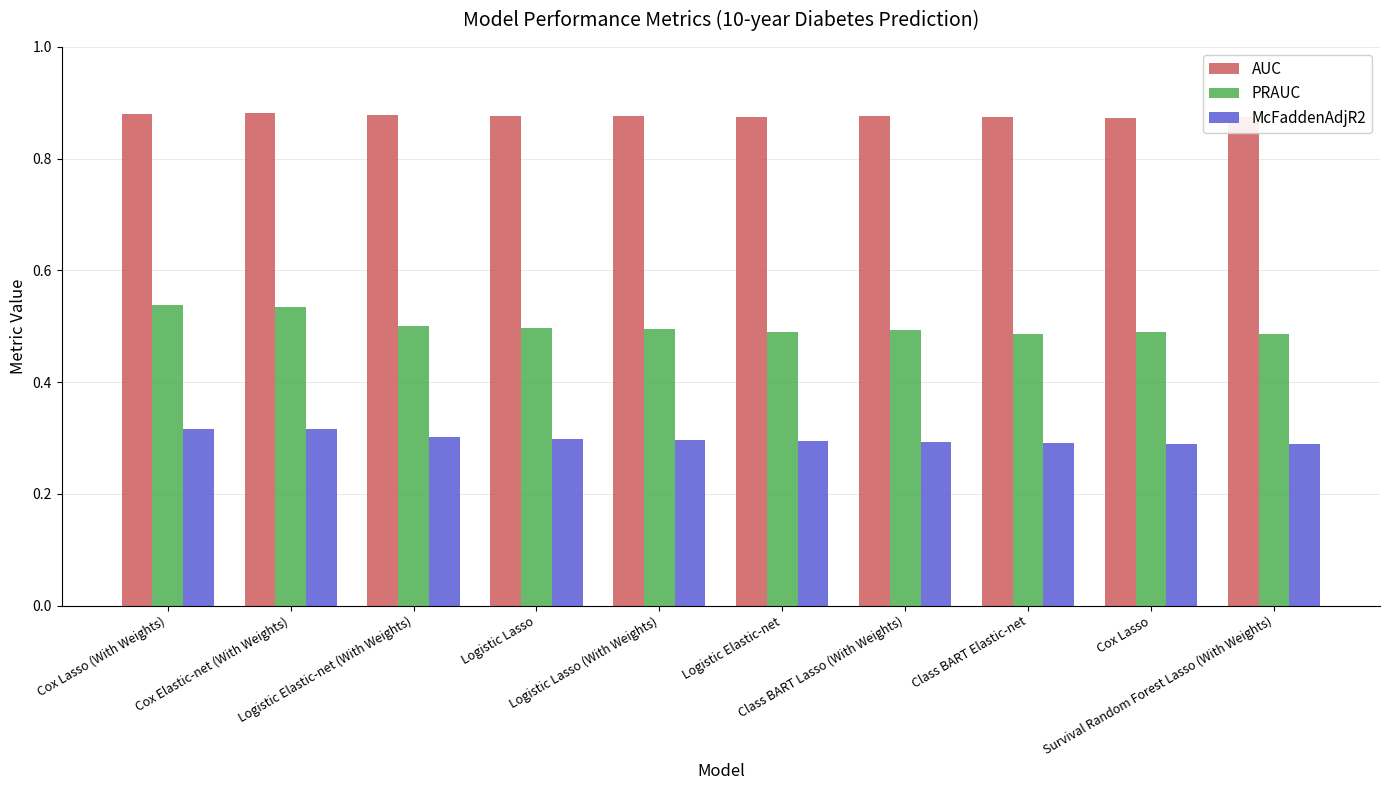

Between Cox Lasso (With Weights) and Logistic Lasso (With Weights), which series saw the biggest shift?

PRAUC